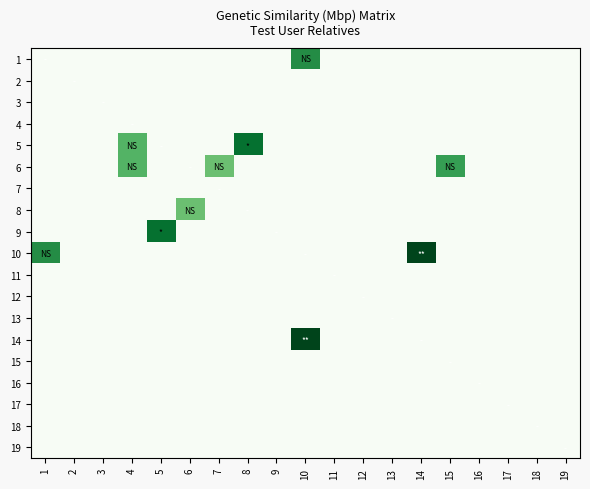

Which label corresponds to the smallest value in the chart?

1